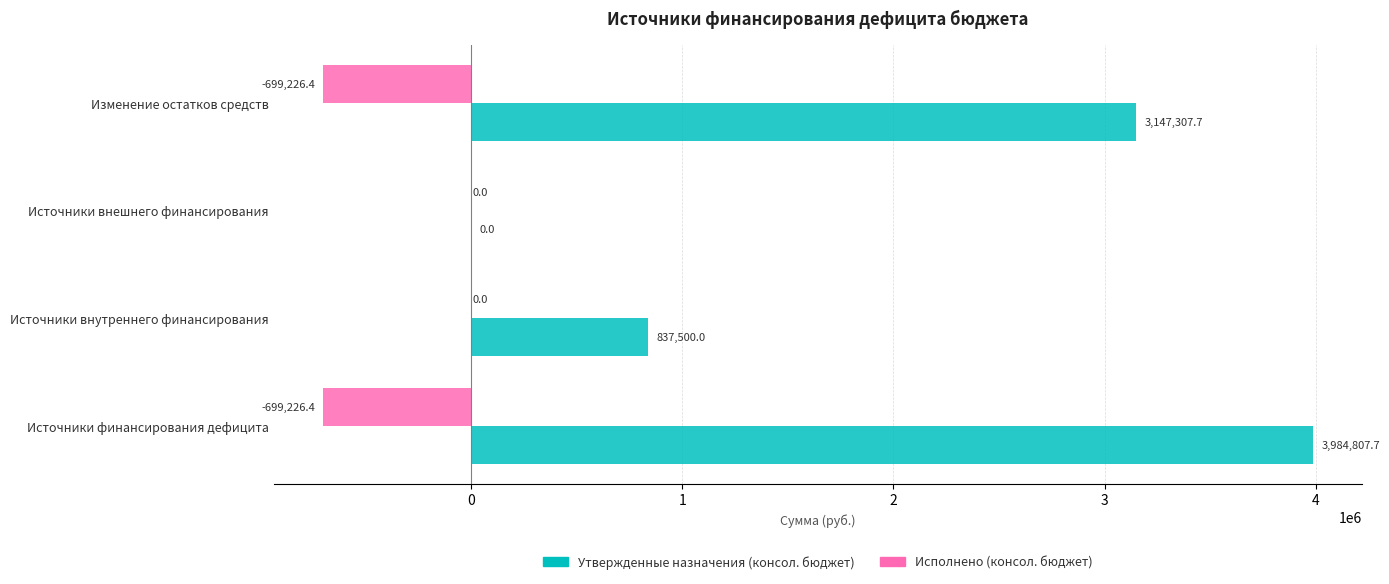

The value of Исполнено (консол. бюджет) at Источники внешнего финансирования is -214076.1. True or false?

False